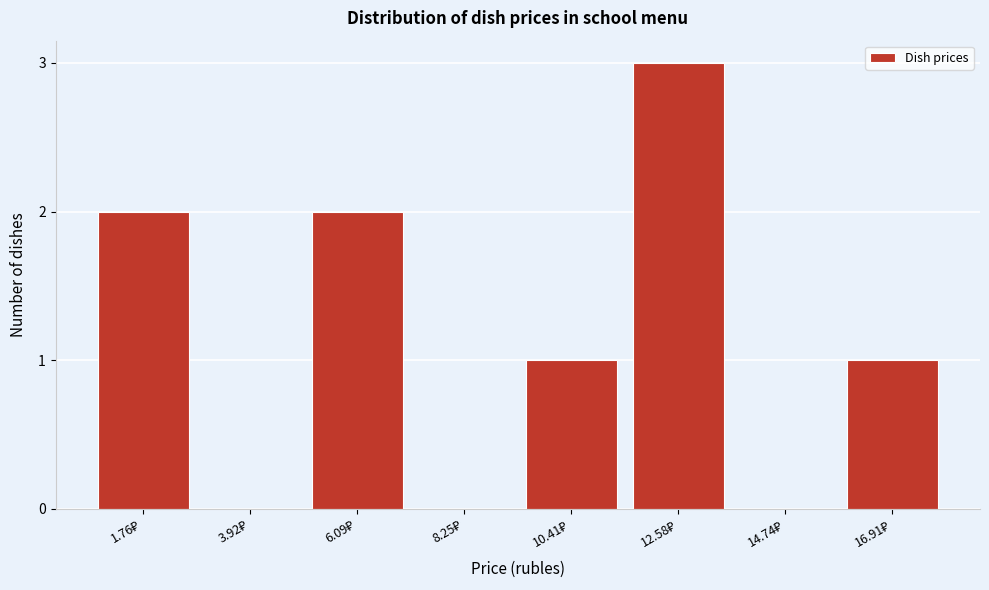

What is the greatest value displayed?

3